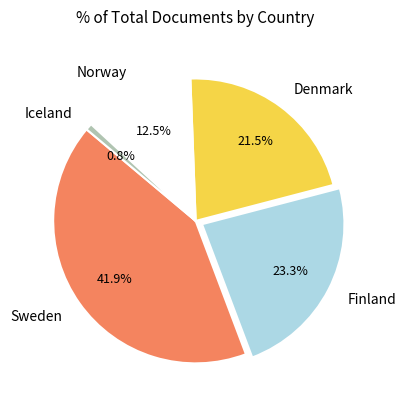

Between Sweden and Finland, which is larger?

Sweden